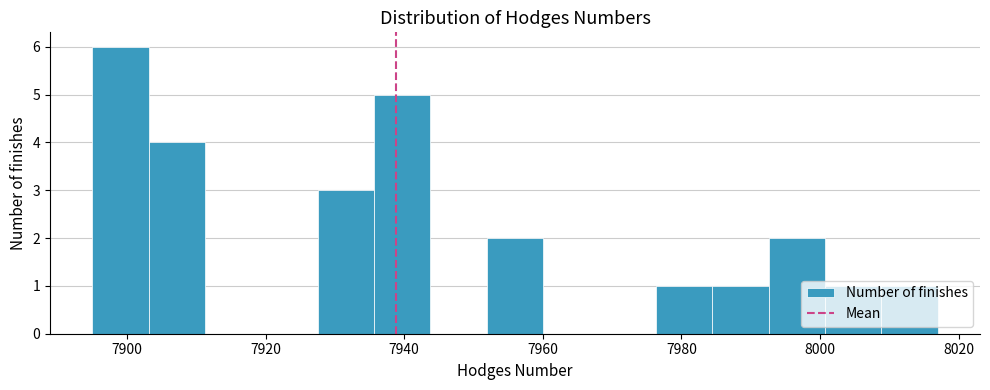

Reading left to right, transcribe this chart: for each bar, give the range it covers on the x-axis and its height. Neither the bar edges nor the heights are printed on the chart, so give them approximately, as read against the axes.

7896 to 7904: 6
7904 to 7912: 4
7912 to 7920: 0
7920 to 7928: 0
7928 to 7936: 3
7936 to 7944: 5
7944 to 7952: 0
7952 to 7960: 2
7960 to 7968: 0
7968 to 7976: 0
7976 to 7984: 1
7984 to 7992: 1
7992 to 8000: 2
8000 to 8008: 1
8008 to 8018: 1